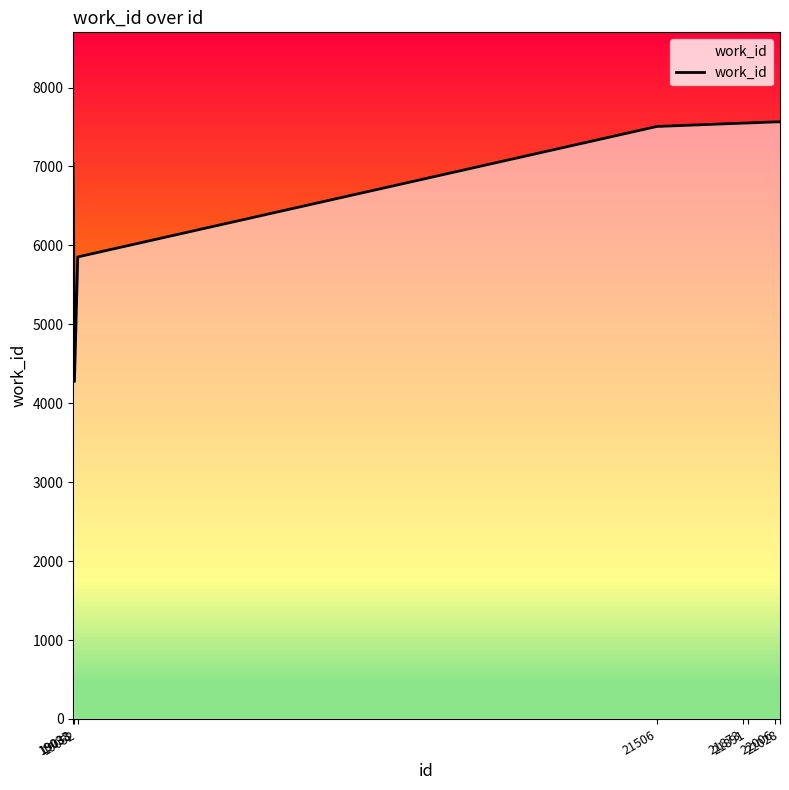

What is the change in value from 21506 to 21891?

+44